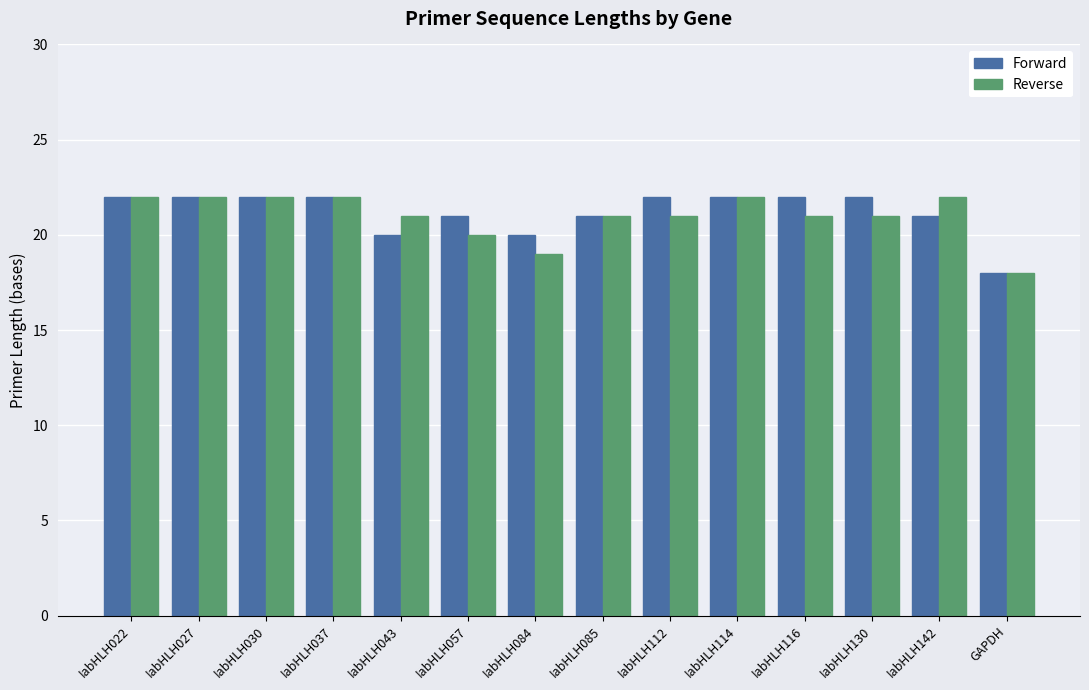

Reading left to right, extract all data points from this chart.

Forward: IabHLH022=22	IabHLH027=22	IabHLH030=22	IabHLH037=22	IabHLH043=20	IabHLH057=21	IabHLH084=20	IabHLH085=21	IabHLH112=22	IabHLH114=22	IabHLH116=22	IabHLH130=22	IabHLH142=21	GAPDH=18
Reverse: IabHLH022=22	IabHLH027=22	IabHLH030=22	IabHLH037=22	IabHLH043=21	IabHLH057=20	IabHLH084=19	IabHLH085=21	IabHLH112=21	IabHLH114=22	IabHLH116=21	IabHLH130=21	IabHLH142=22	GAPDH=18